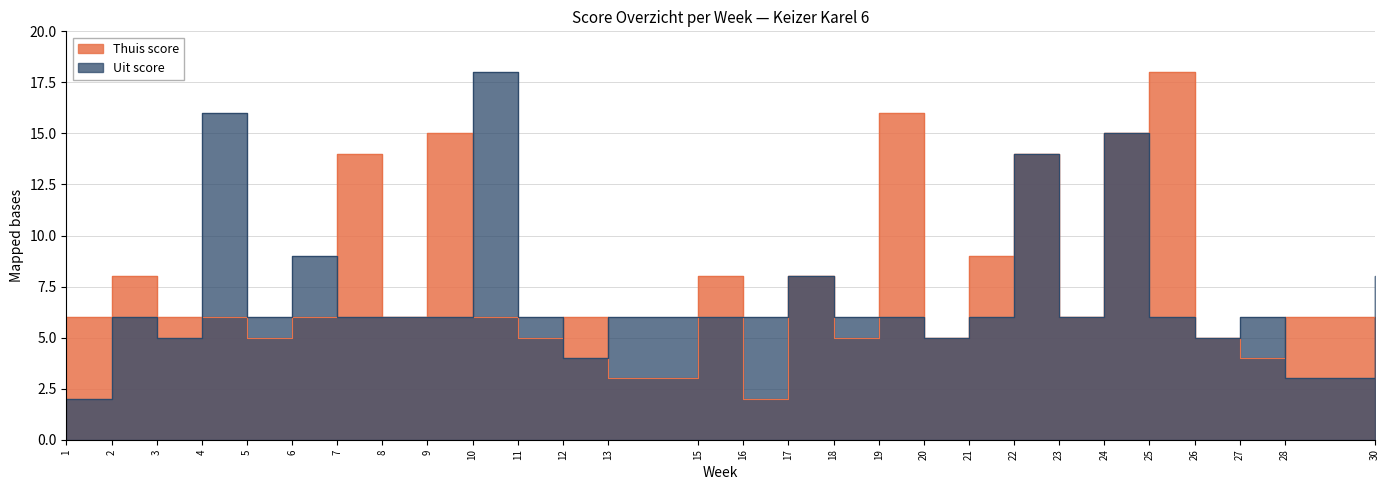

How many values in the Thuis score series are below 6?

8